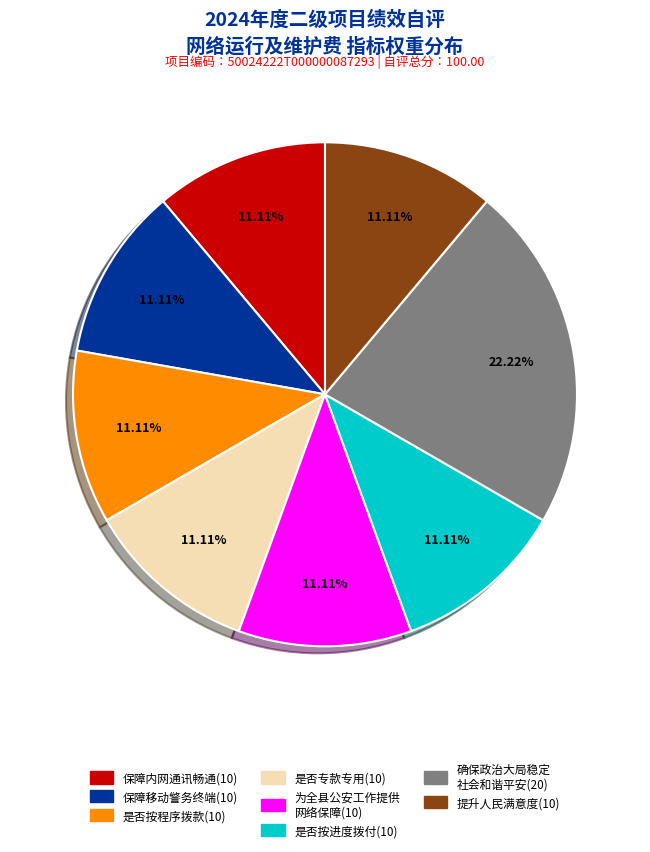

Is there a majority slice in this chart?

No